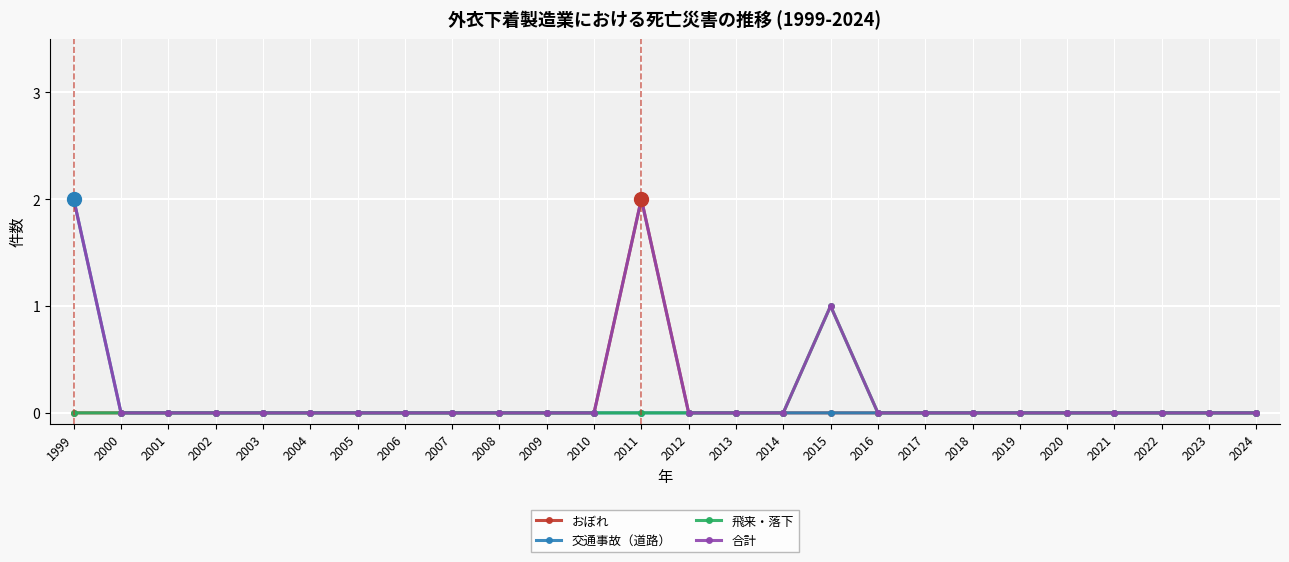

Is it true that 合計 equals 0 at 2004?

True